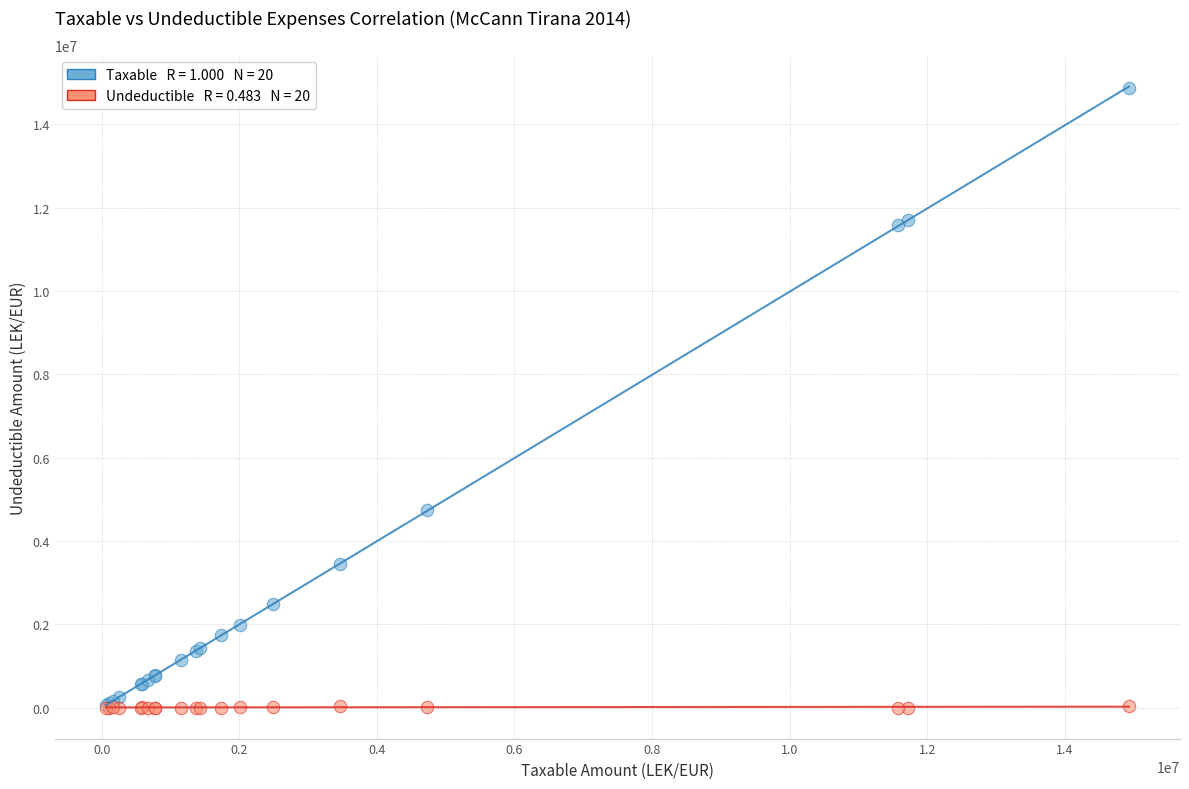

Across all series, what Y value is closest to 7443929?

4731146.9